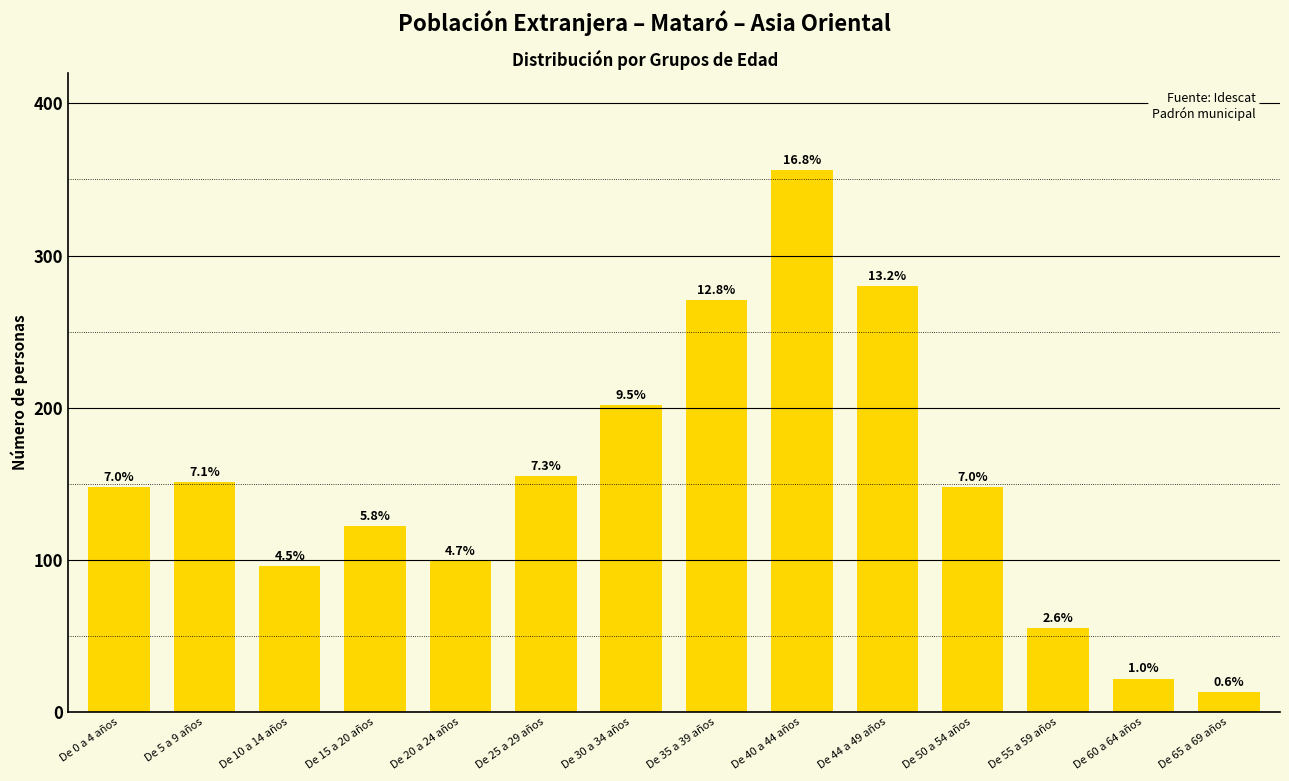

Does the chart contain stacked bars?

No